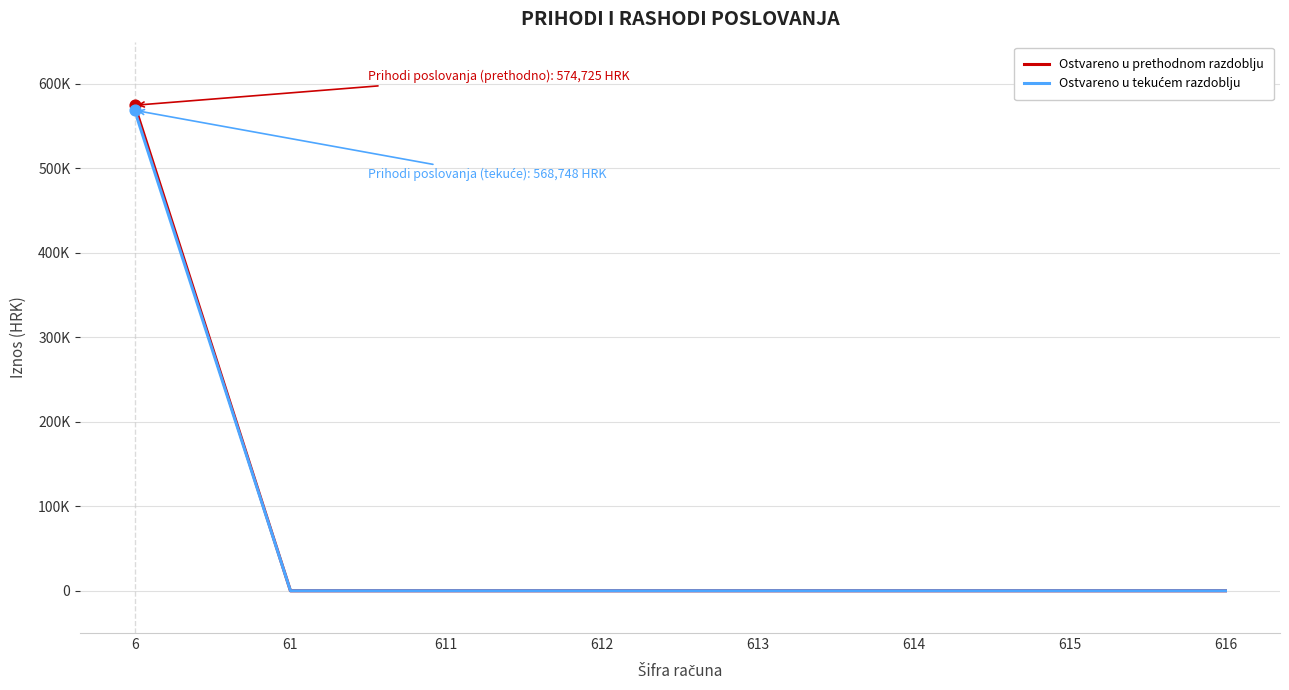

Does the chart have visible grid lines?

Yes